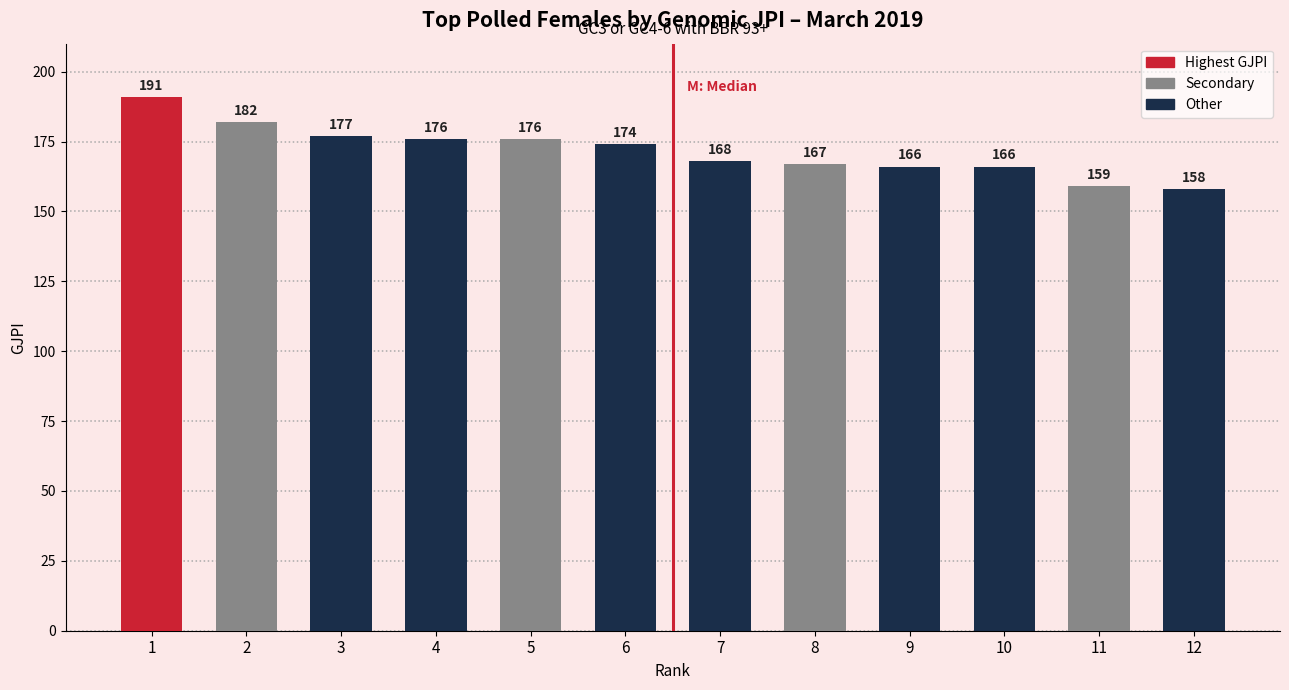

How many categories are shown in the chart?

12